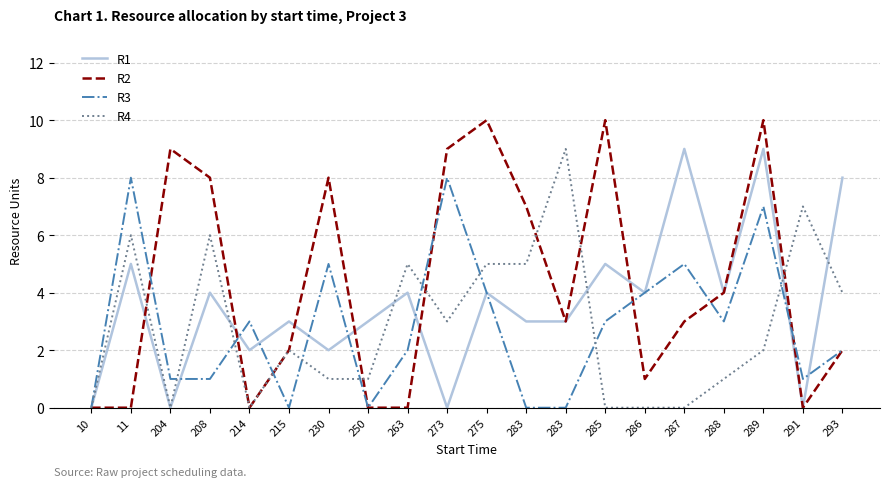

Is this an area chart (filled region under the line)?

No